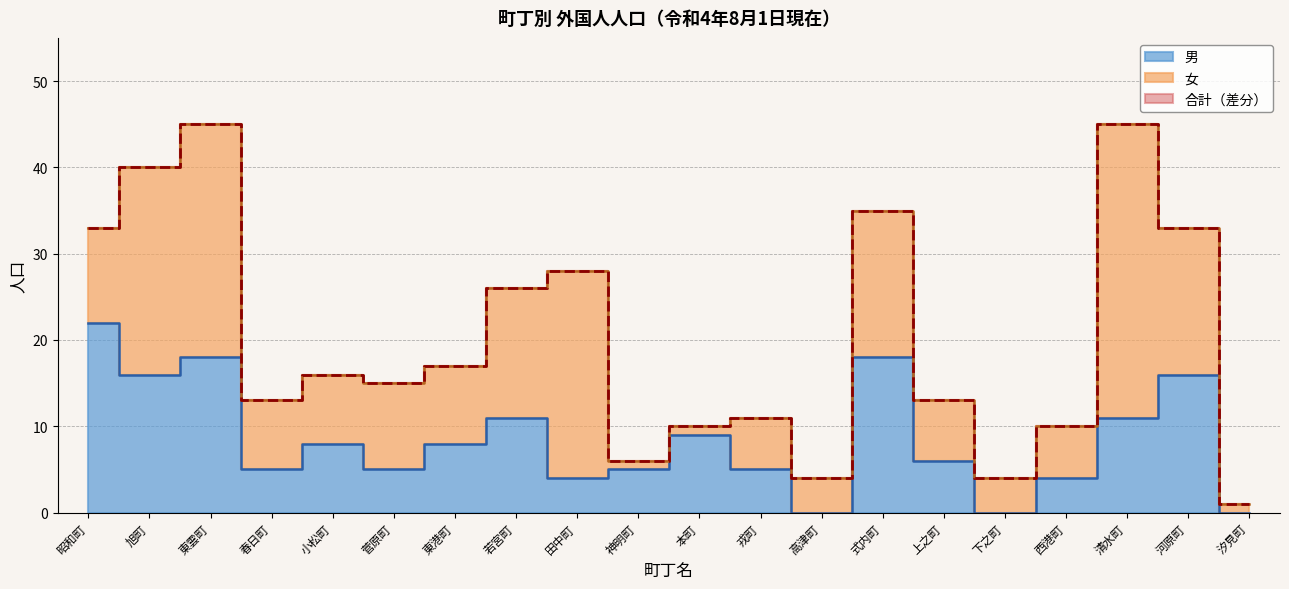

What is the difference between the second highest and second lowest values in the 合計 series?

41